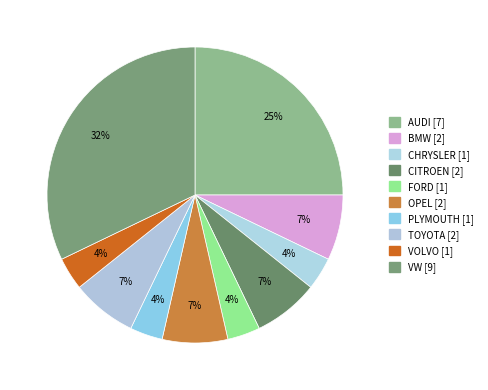

Count the number of slices in the pie.

10